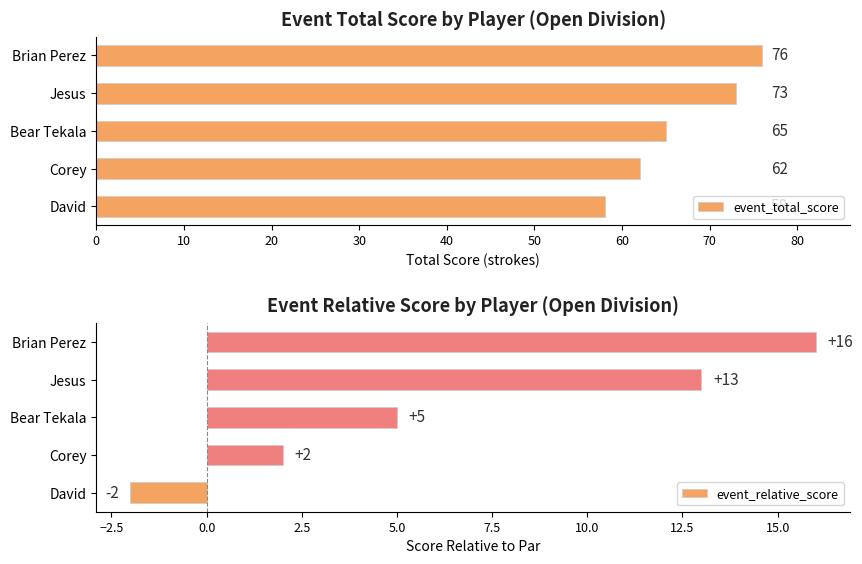

How many positive values does the event_relative_score series have?

4